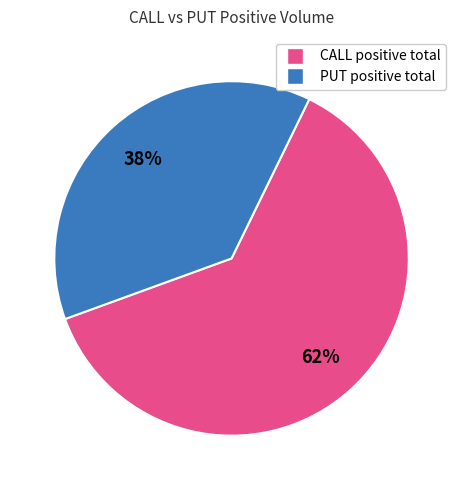

Does any single category account for the majority?

Yes